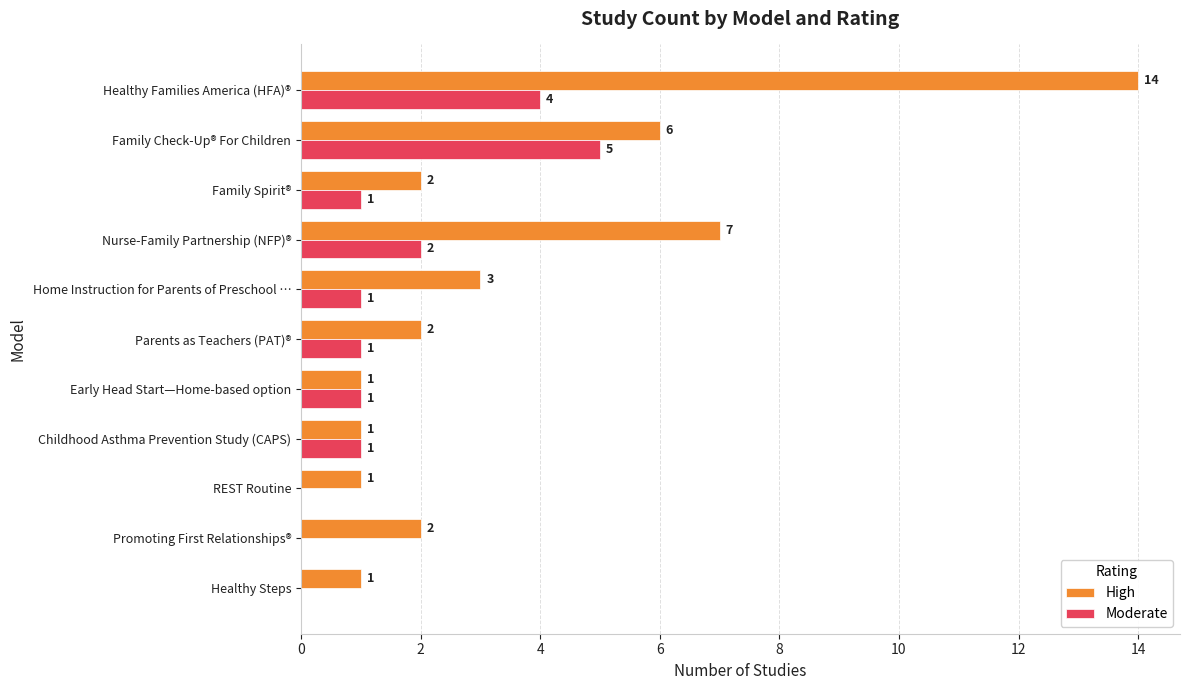

What is the maximum value shown in the chart?

14